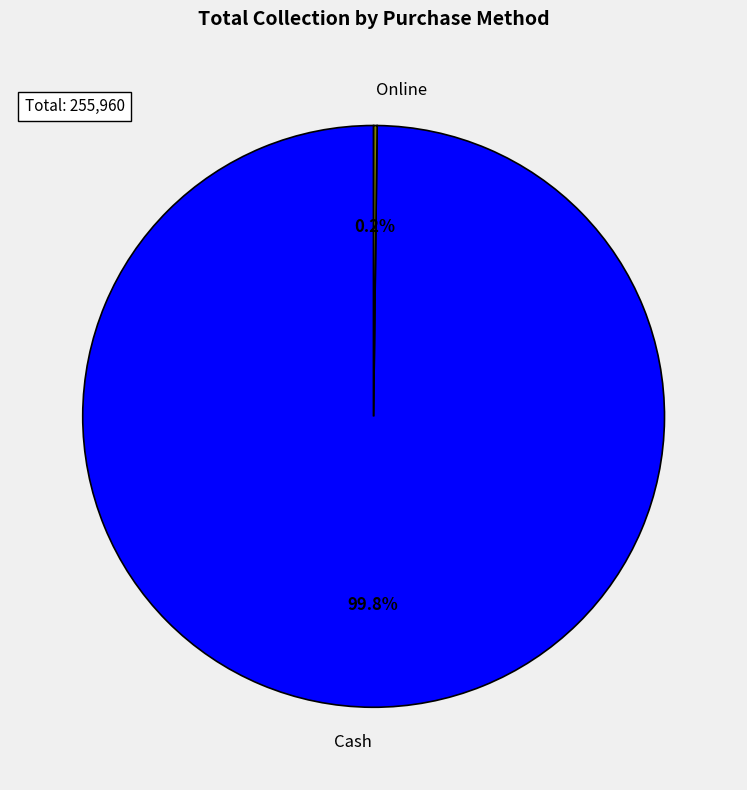

Which category has the biggest portion of the pie?

Cash